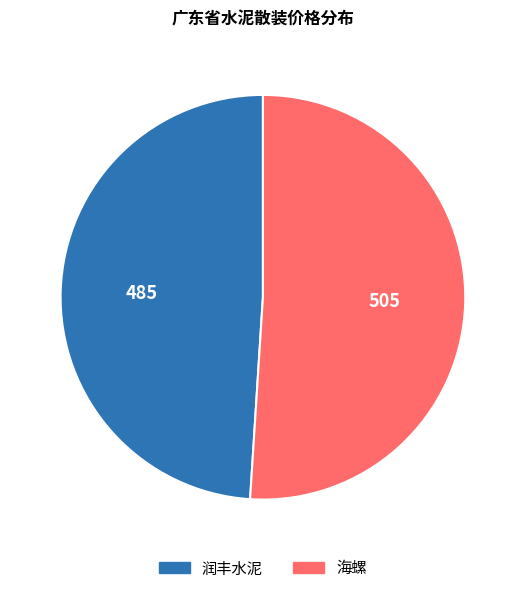

Which category has the biggest portion of the pie?

海螺